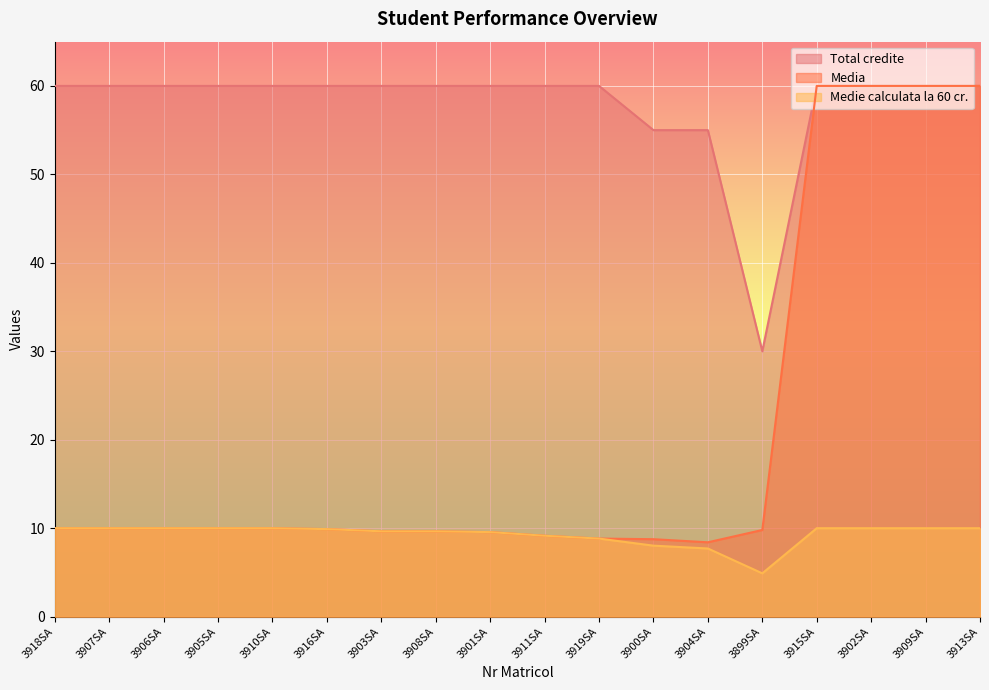

What is the difference between the maximum and minimum values in the Total credite series?

30.0